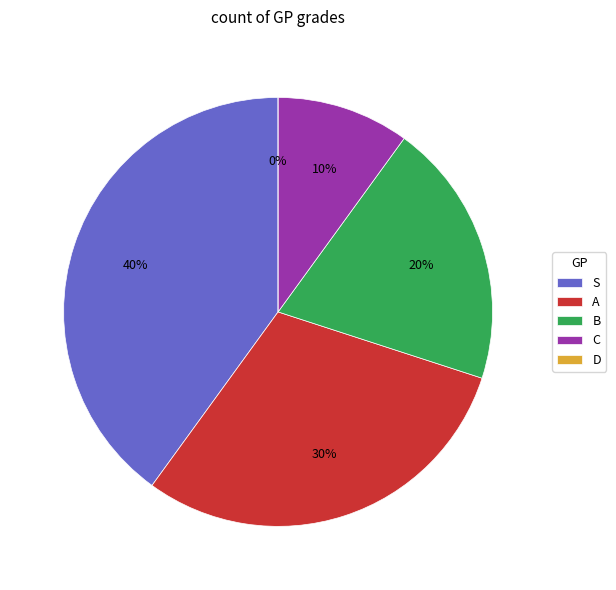

Approximately how many times larger is the value at S compared to B?

2.0